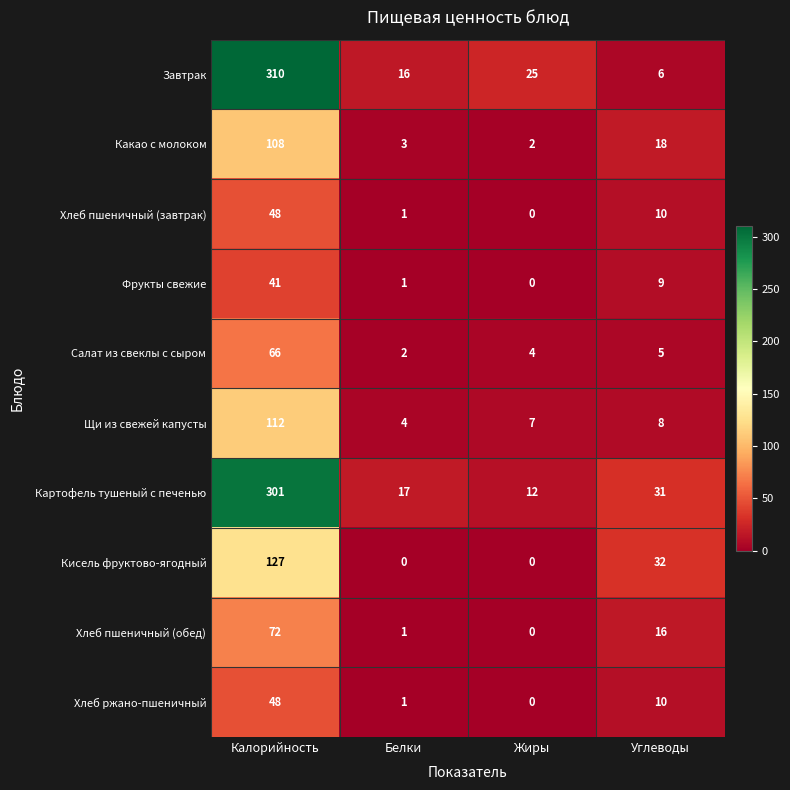

The Хлеб пшеничный (завтрак) series shows 23 at Жиры. True or false?

False